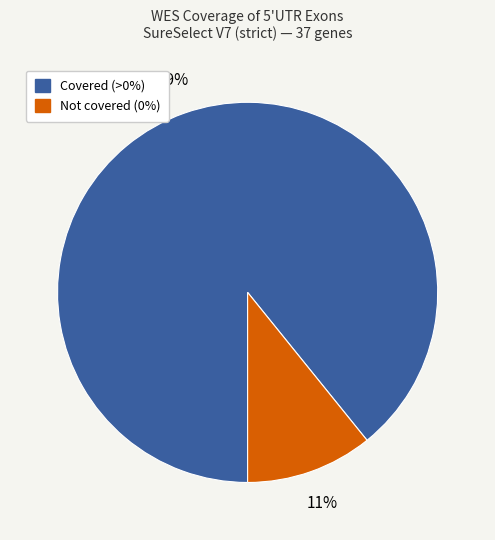

To the nearest percent, what is the average slice percentage?

50%